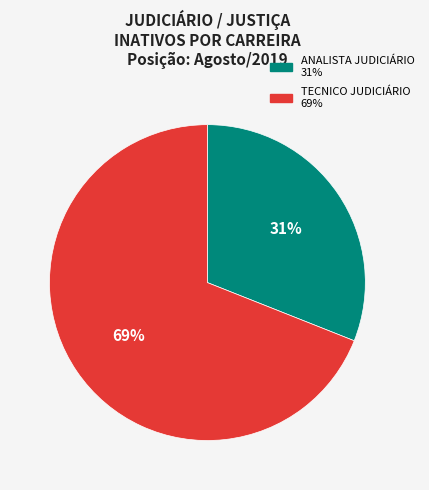

To the nearest percent, what is the difference between the largest and smallest slice percentages?

38%